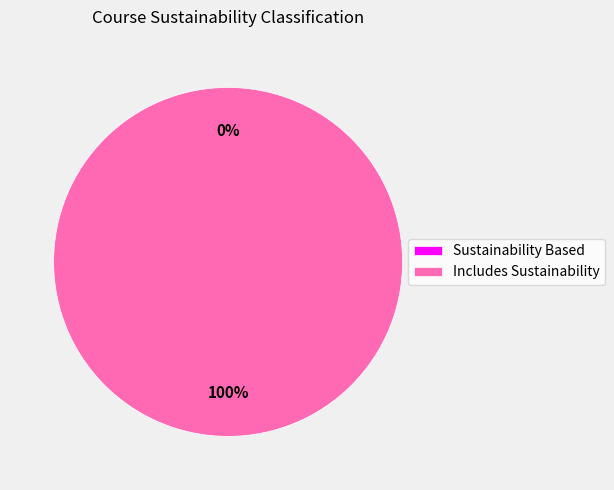

True or false: Sustainability Based accounts for 0% of the total.

True